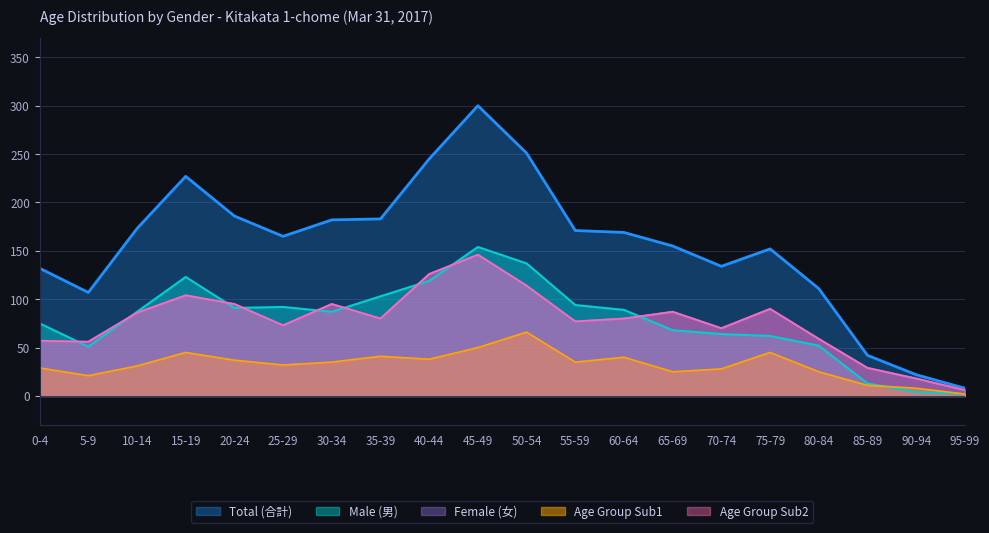

What is the sum of the Age Group F values at 85-89 and 0-4?

86